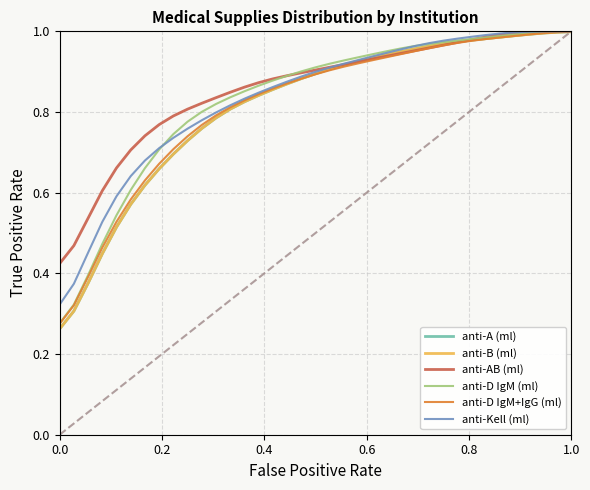

What is the sum of all anti-Kell (ml) values?

30.9